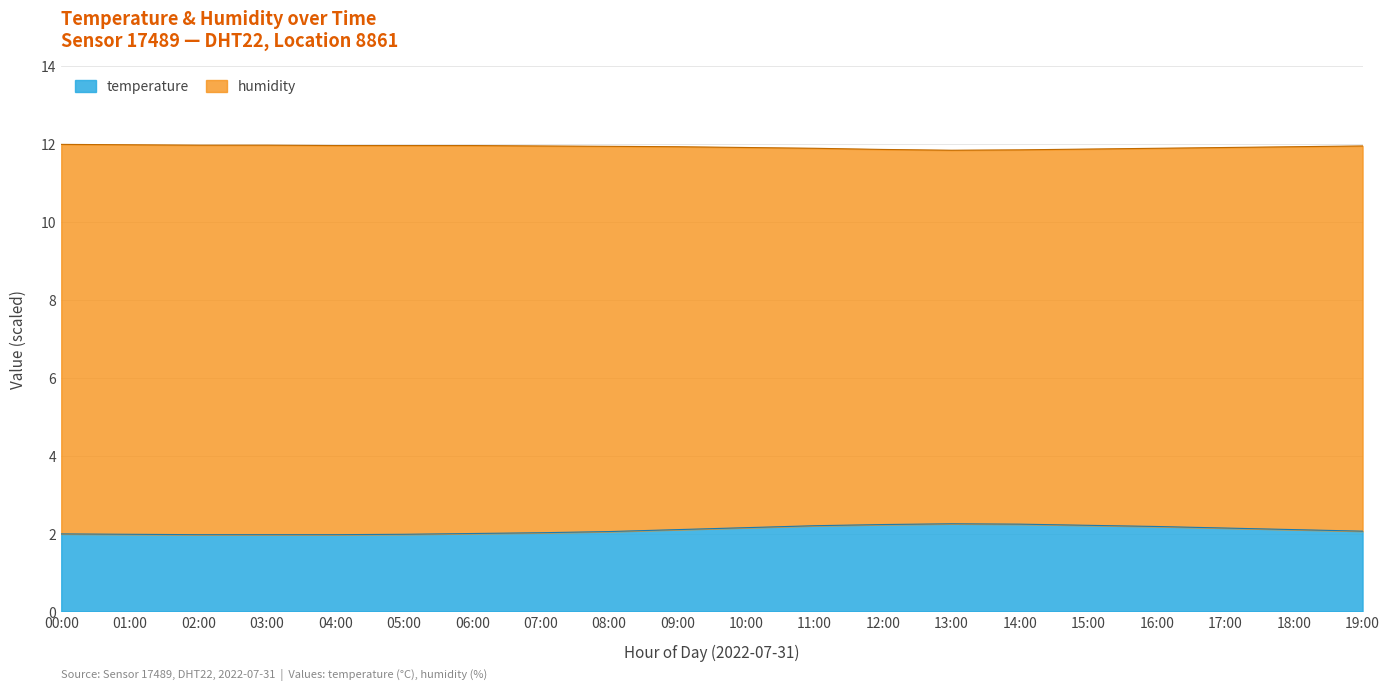

What is the total value across all series at 11:00?

11.9